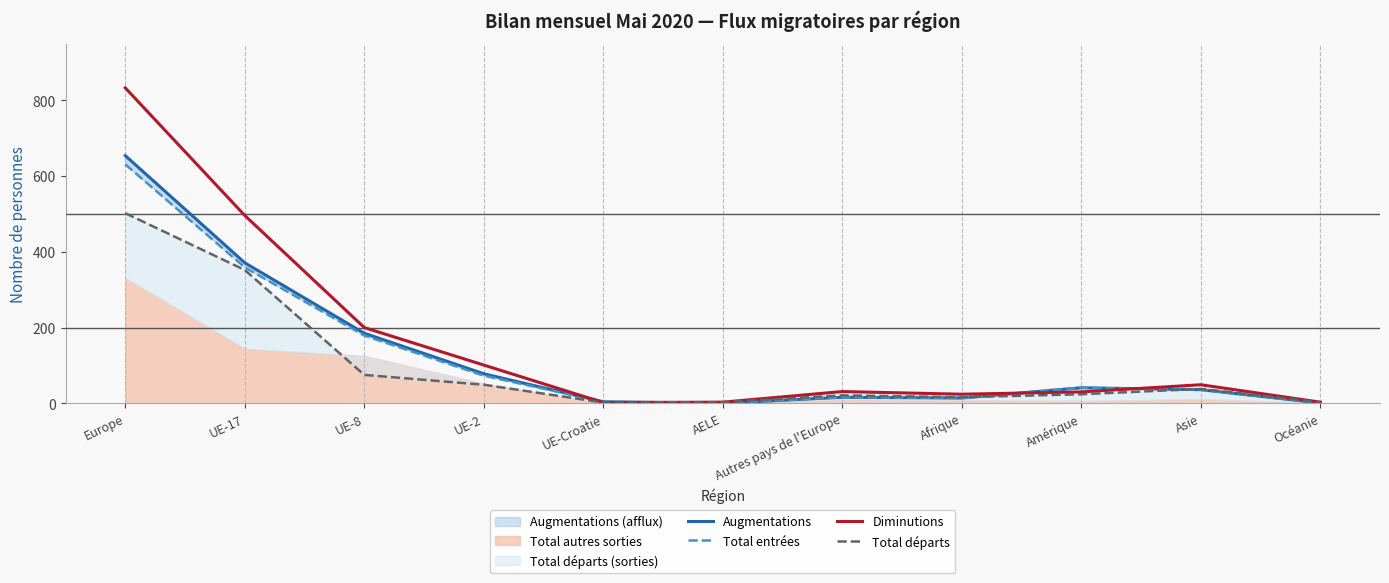

Is the value of Diminutions at UE-2 greater than the value of Total départs at AELE?

Yes